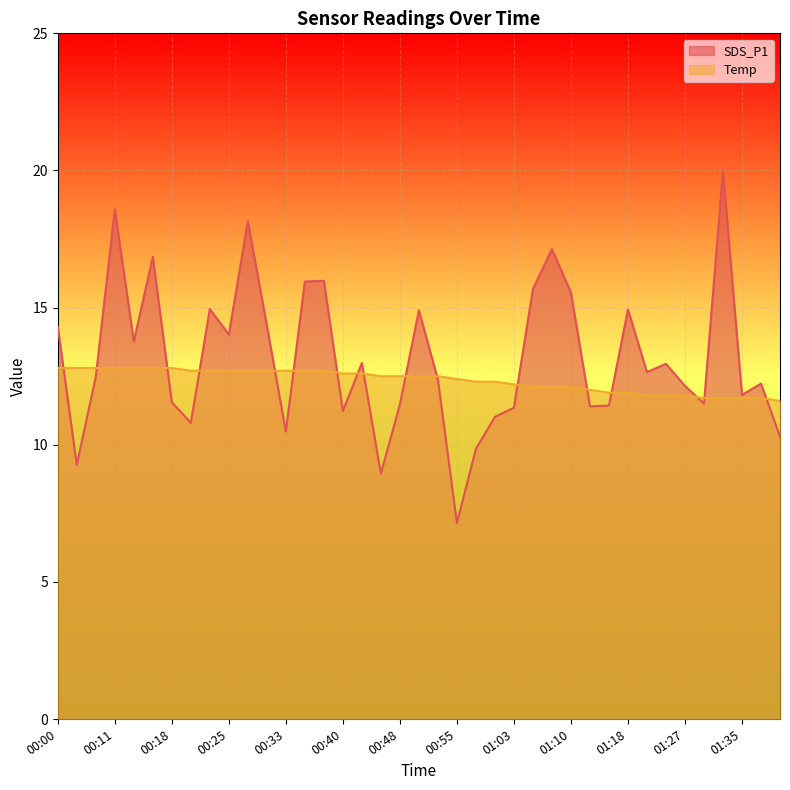

How many times do SDS_P1 and Temp cross each other?

17